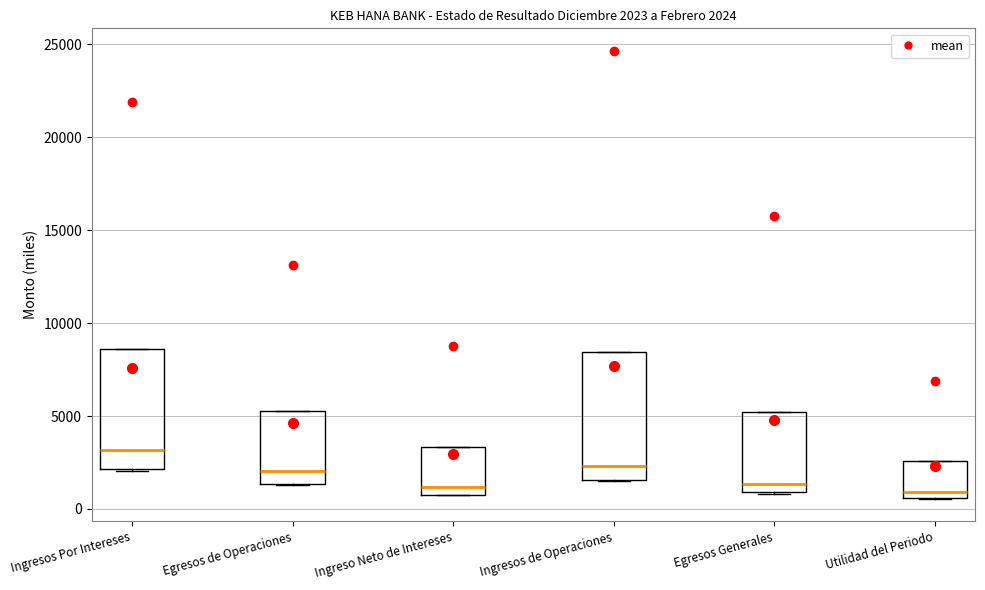

Which box's median line is the highest?

Ingresos Por Intereses